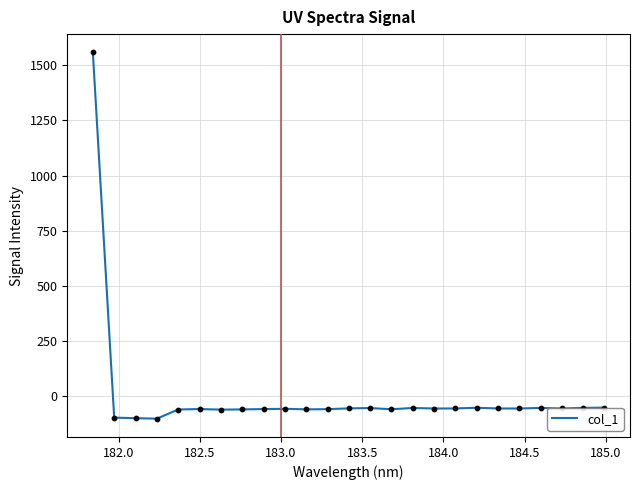

What is the difference between the maximum and minimum values?

1658.1